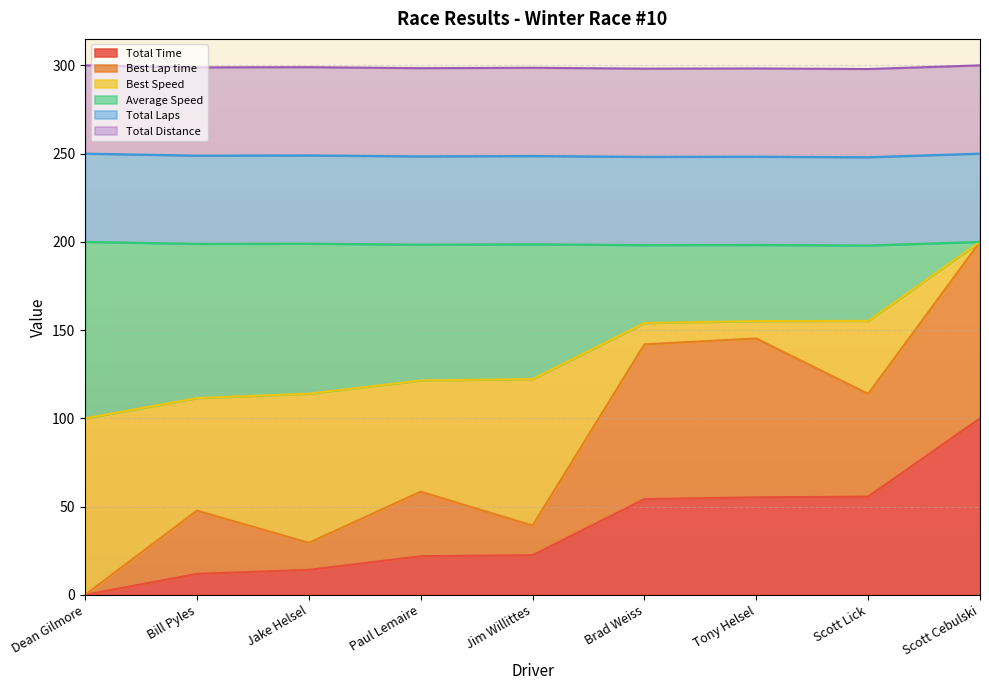

How many data points in Total Time are less than 22?

4